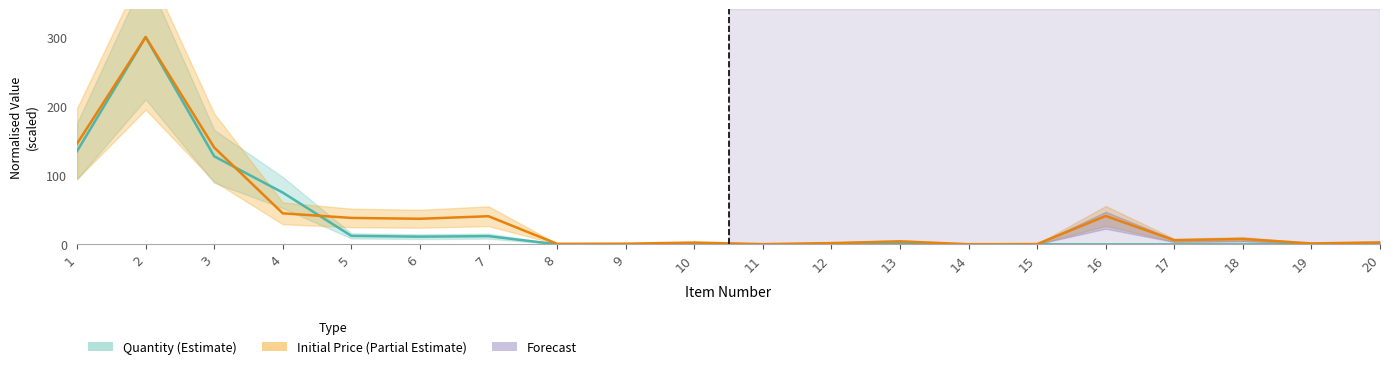

What is the minimum value for Initial Price?

0.3